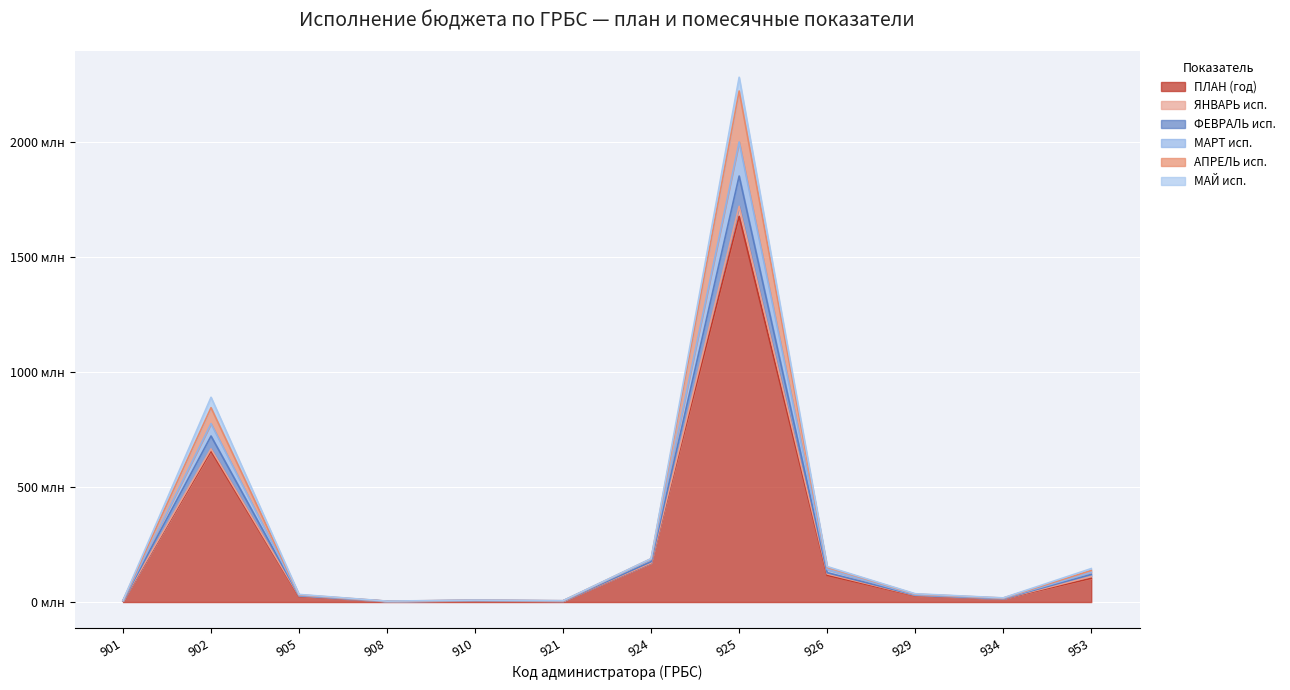

What is the value of the МАРТ исп. point at the 1st from the left?

6.6